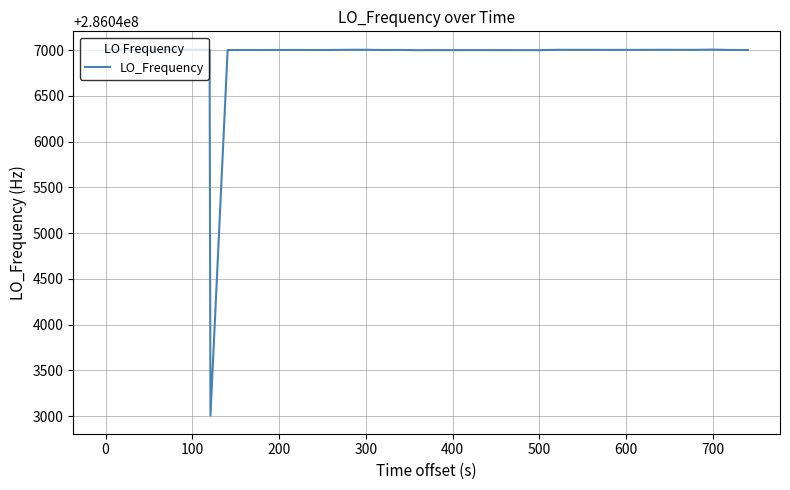

What is the difference between the maximum and minimum values?

3996.5